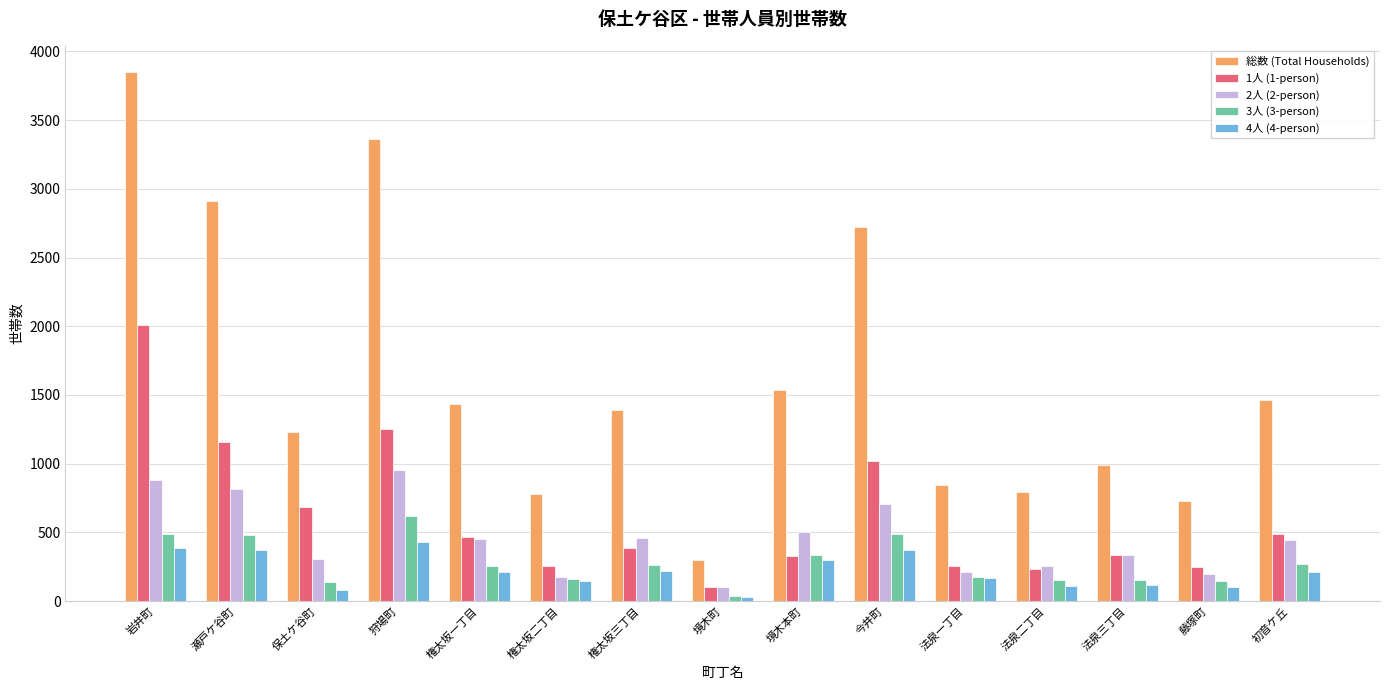

What are all the series names shown in the legend?

総数 (Total Households), 1人 (1-person), 2人 (2-person), 3人 (3-person), 4人 (4-person)